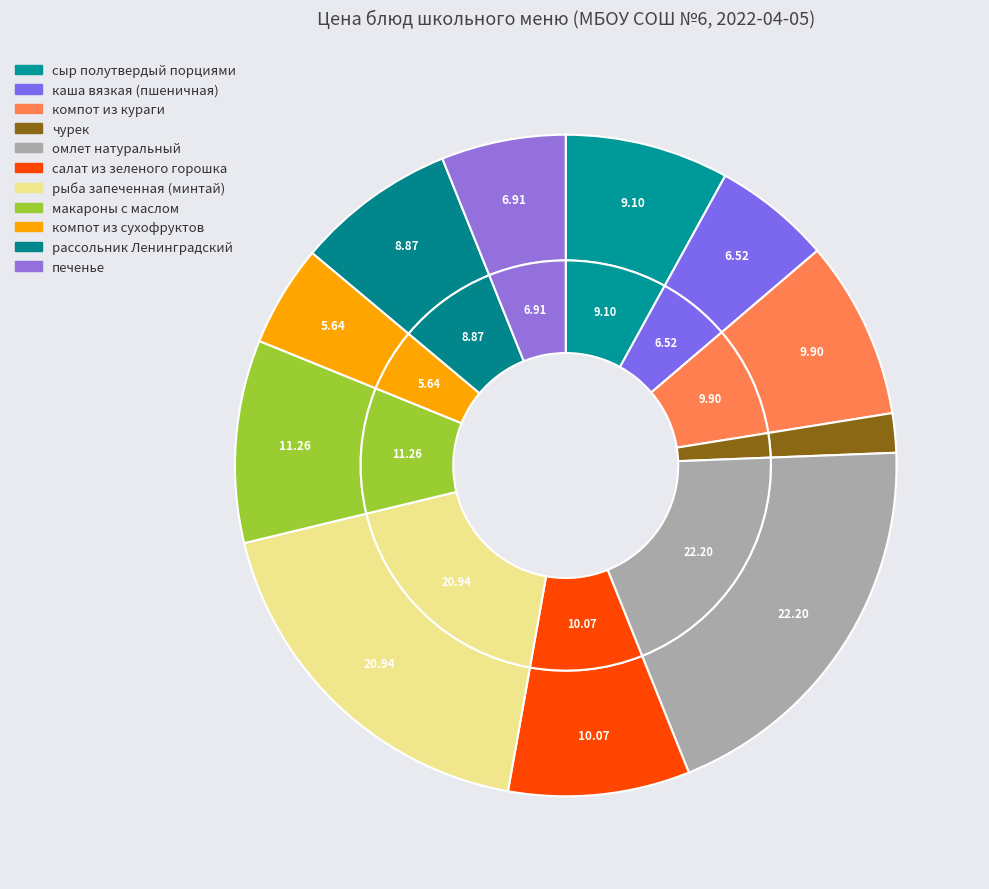

Rank the categories by value from lowest to highest.

чурек, компот из сухофруктов, каша вязкая (пшеничная), печенье, рассольник Ленинградский, сыр полутвердый порциями, компот из кураги, салат из зеленого горошка, макароны с маслом, рыба запеченная (минтай), омлет натуральный